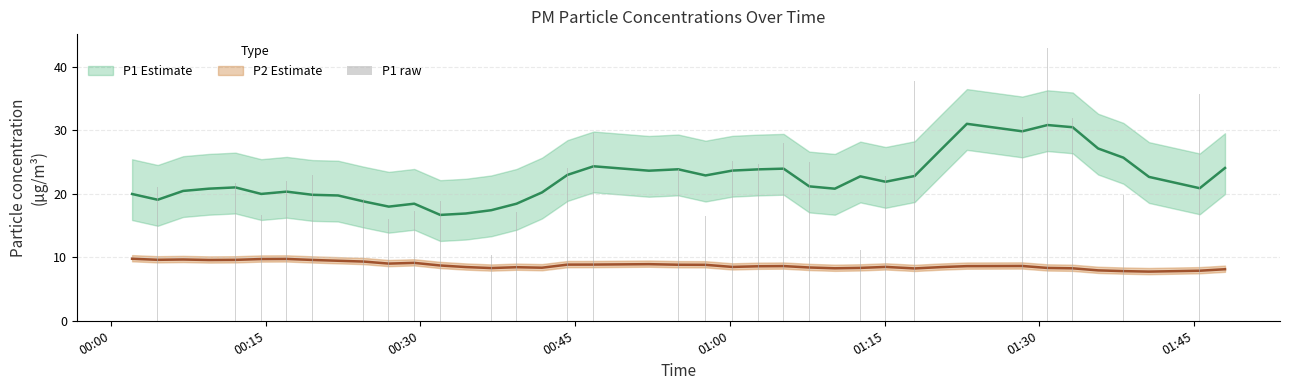

Does the chart contain stacked bars?

No